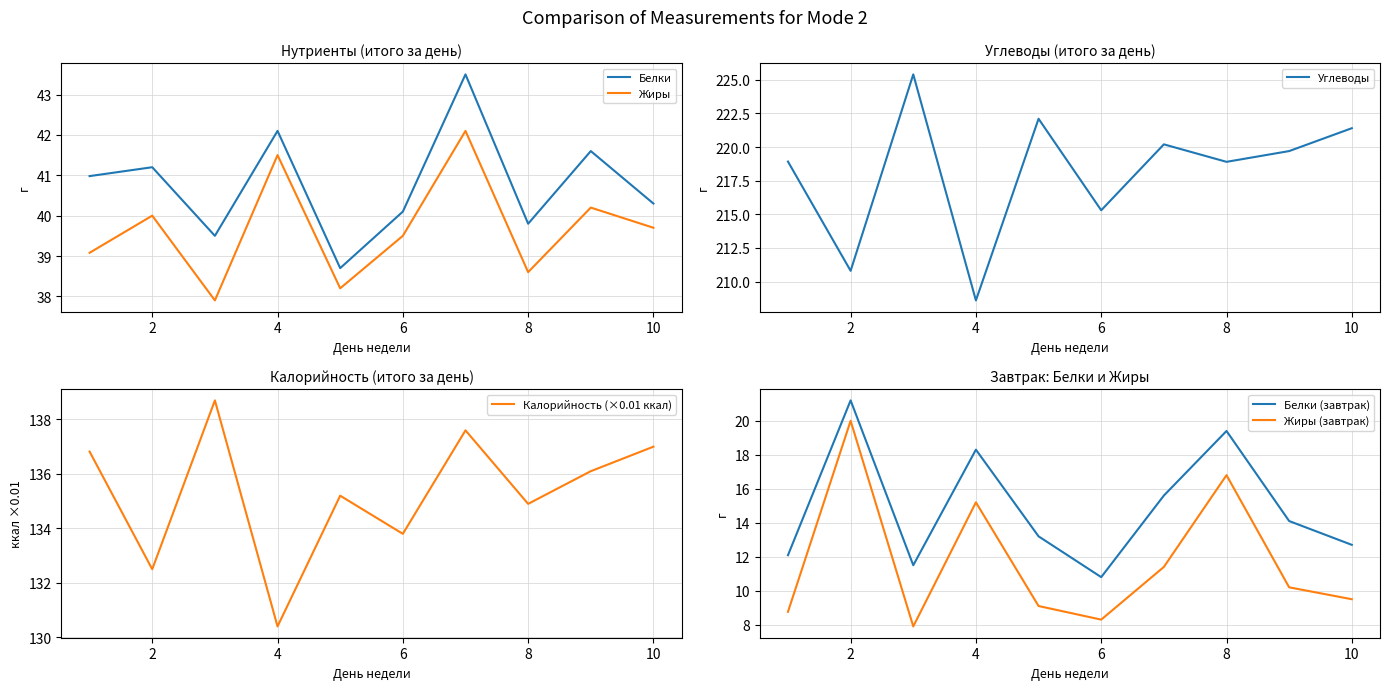

How many lines are shown in the chart?

6